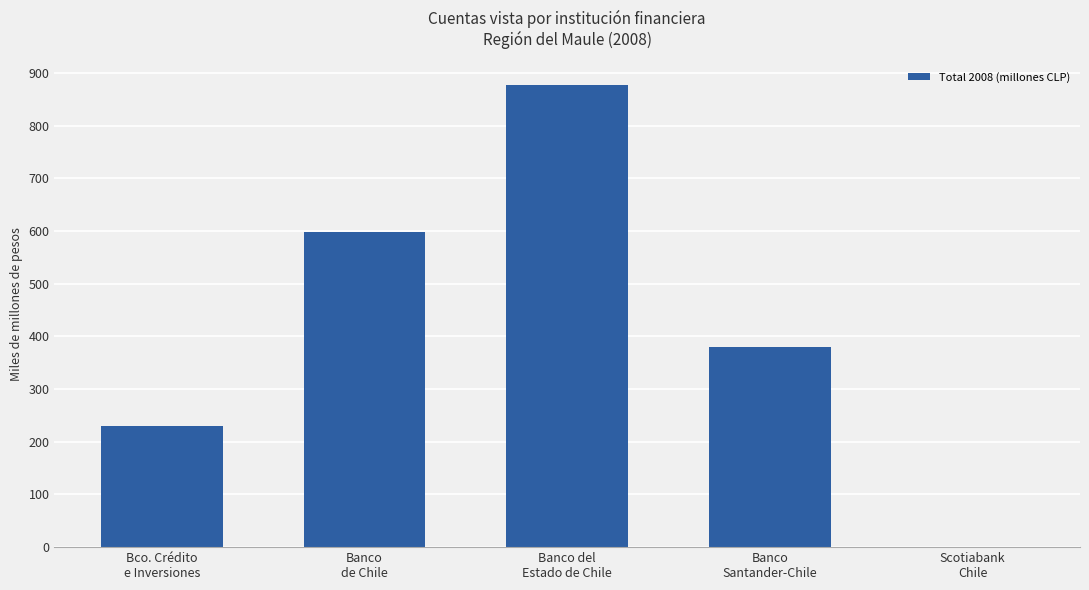

Reading left to right, transcribe all the data shown in this chart.

229112	598579	877863	380787	153